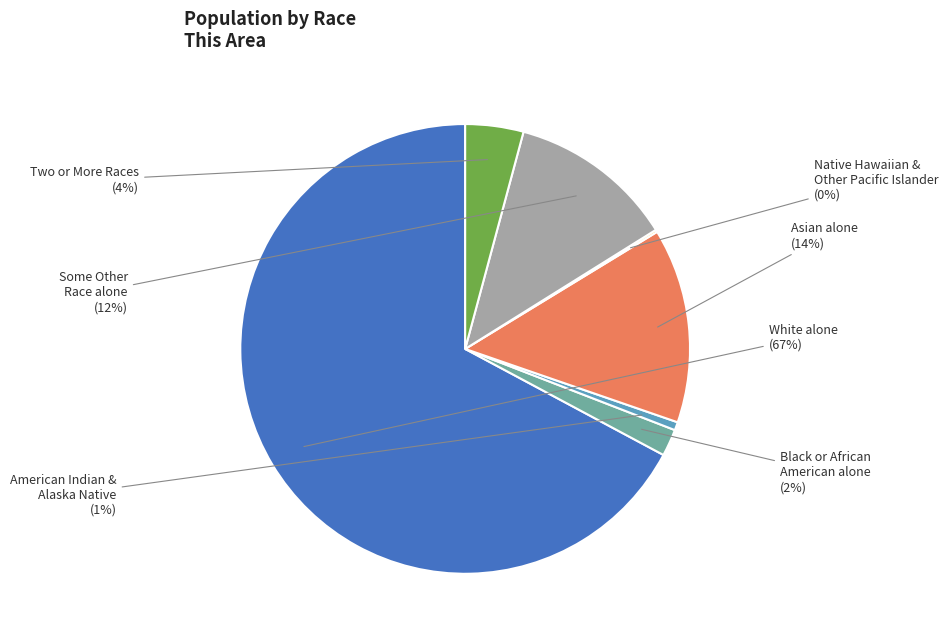

To the nearest percent, what is the difference between the Asian alone and Some Other Race alone slice percentages?

2%